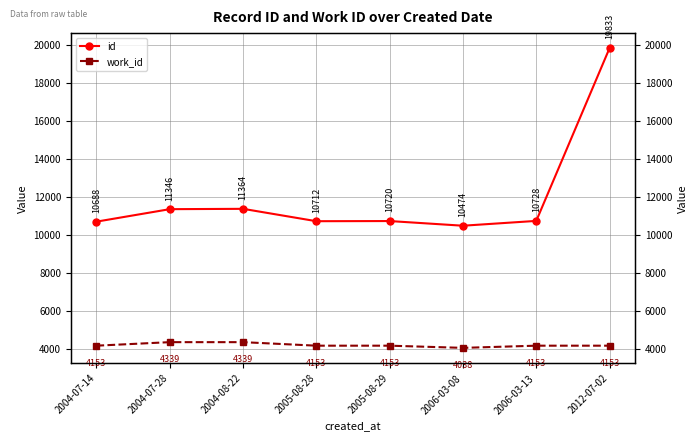

How many lines are shown in the chart?

2